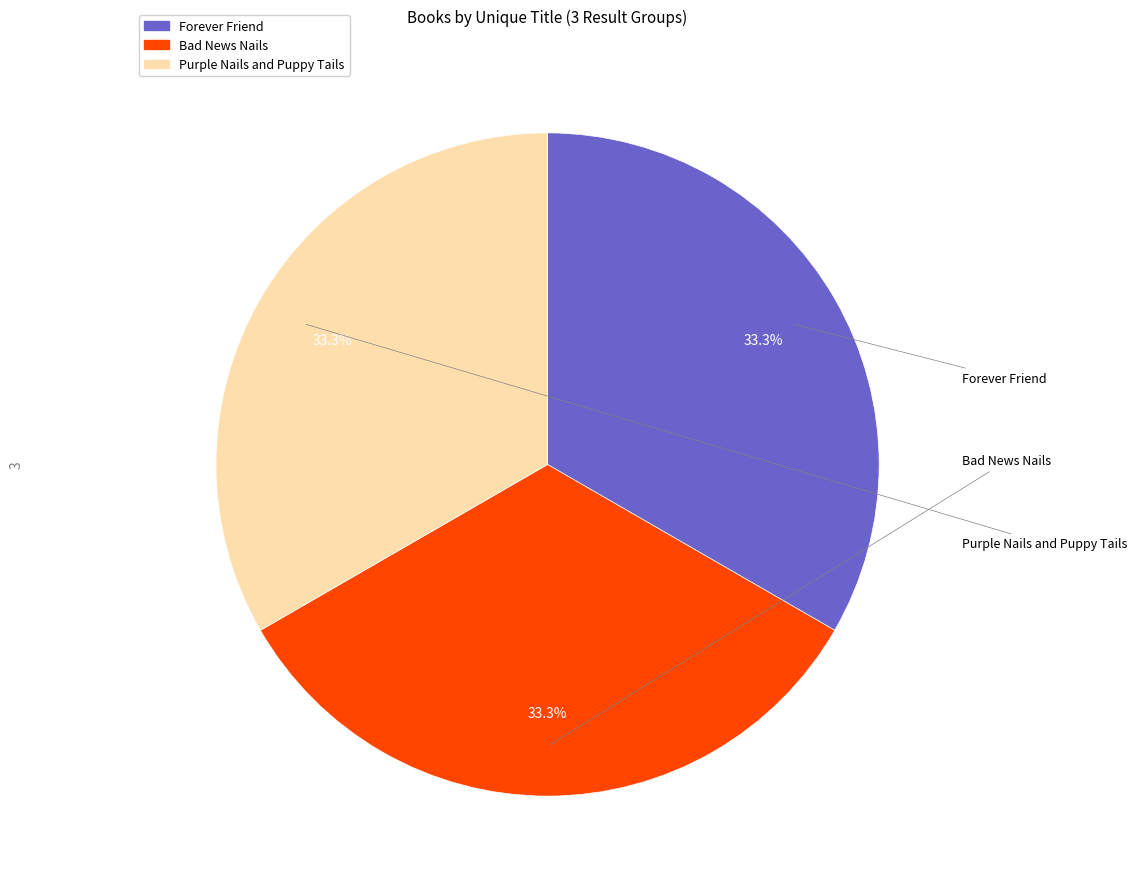

Does Purple Nails and Puppy Tails represent more than half of the total?

No